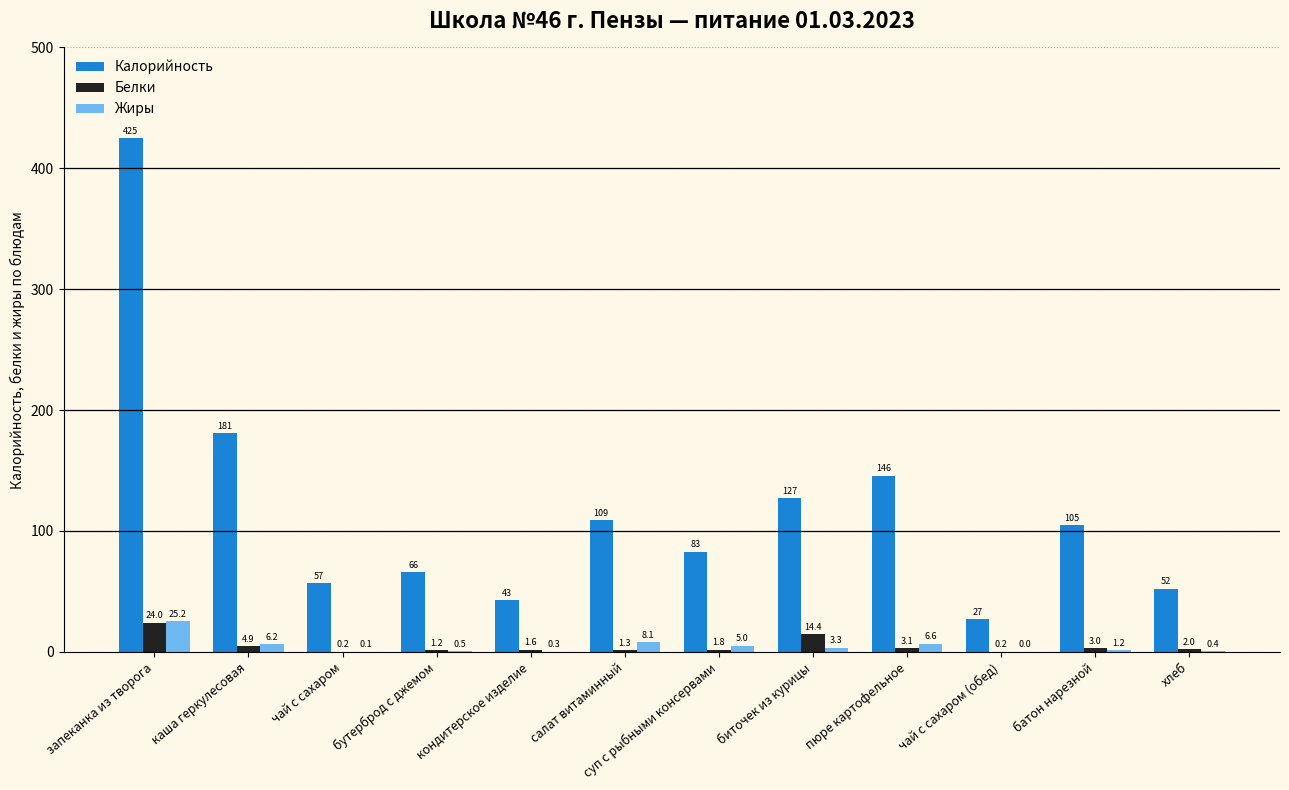

Which series changed the most between чай с сахаром and чай с сахаром (обед)?

Калорийность